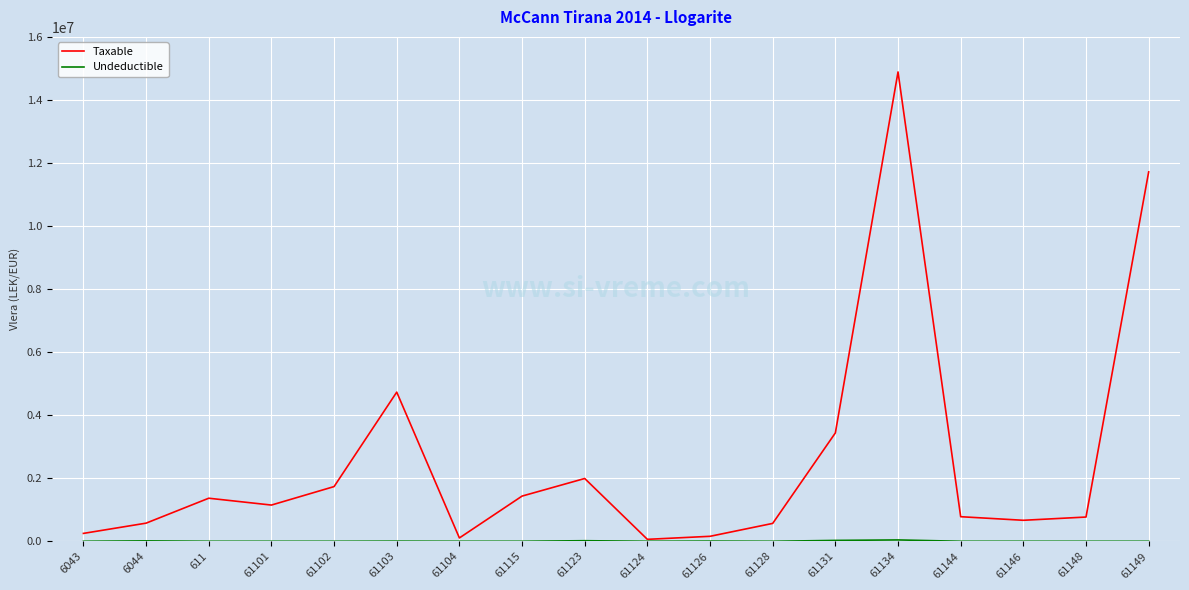

True or false: Taxable has a value of 250227.1 at 6043.

True